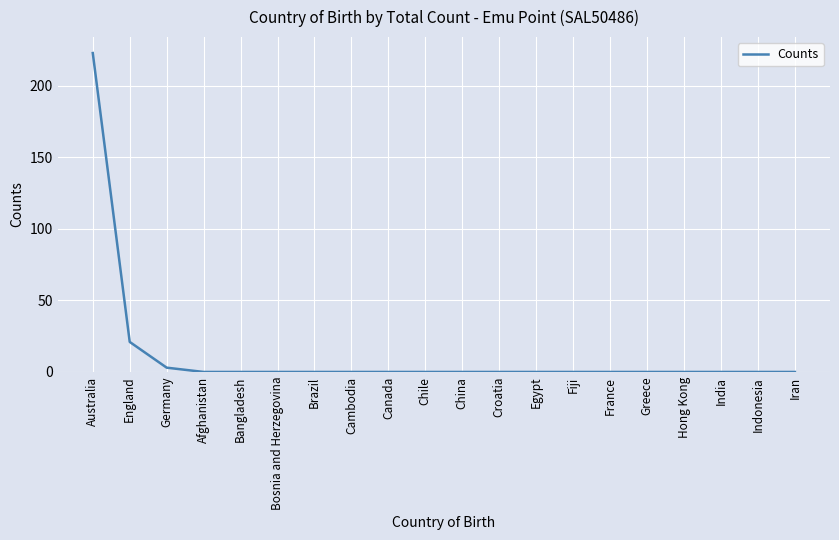

Is it true that the value at Bosnia and Herzegovina is 0?

True